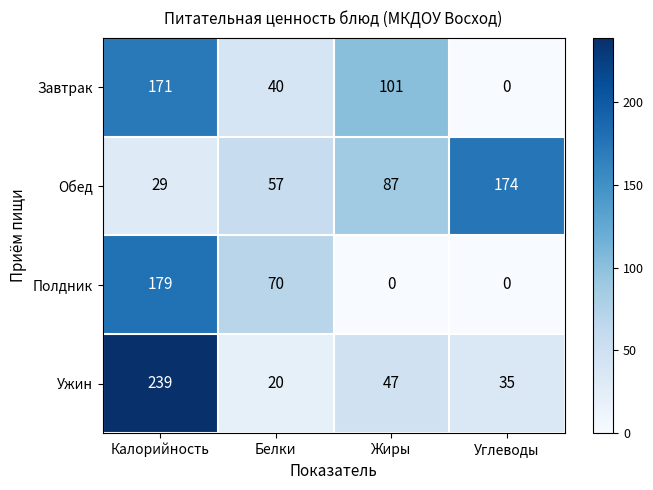

The value of Обед at Белки is 57. True or false?

True